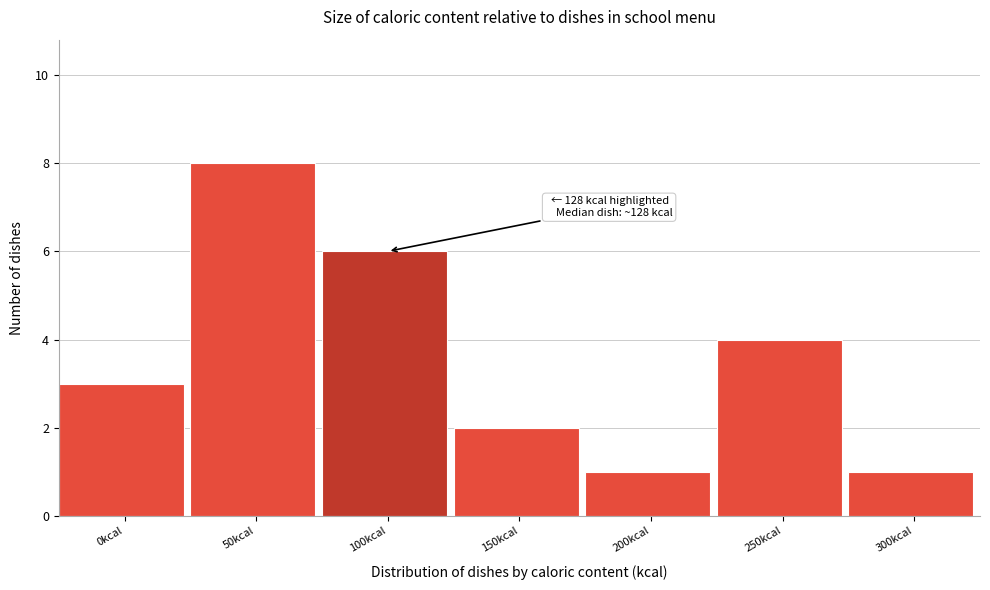

Reading left to right, list all the values displayed in this chart.

3	8	6	2	1	4	1